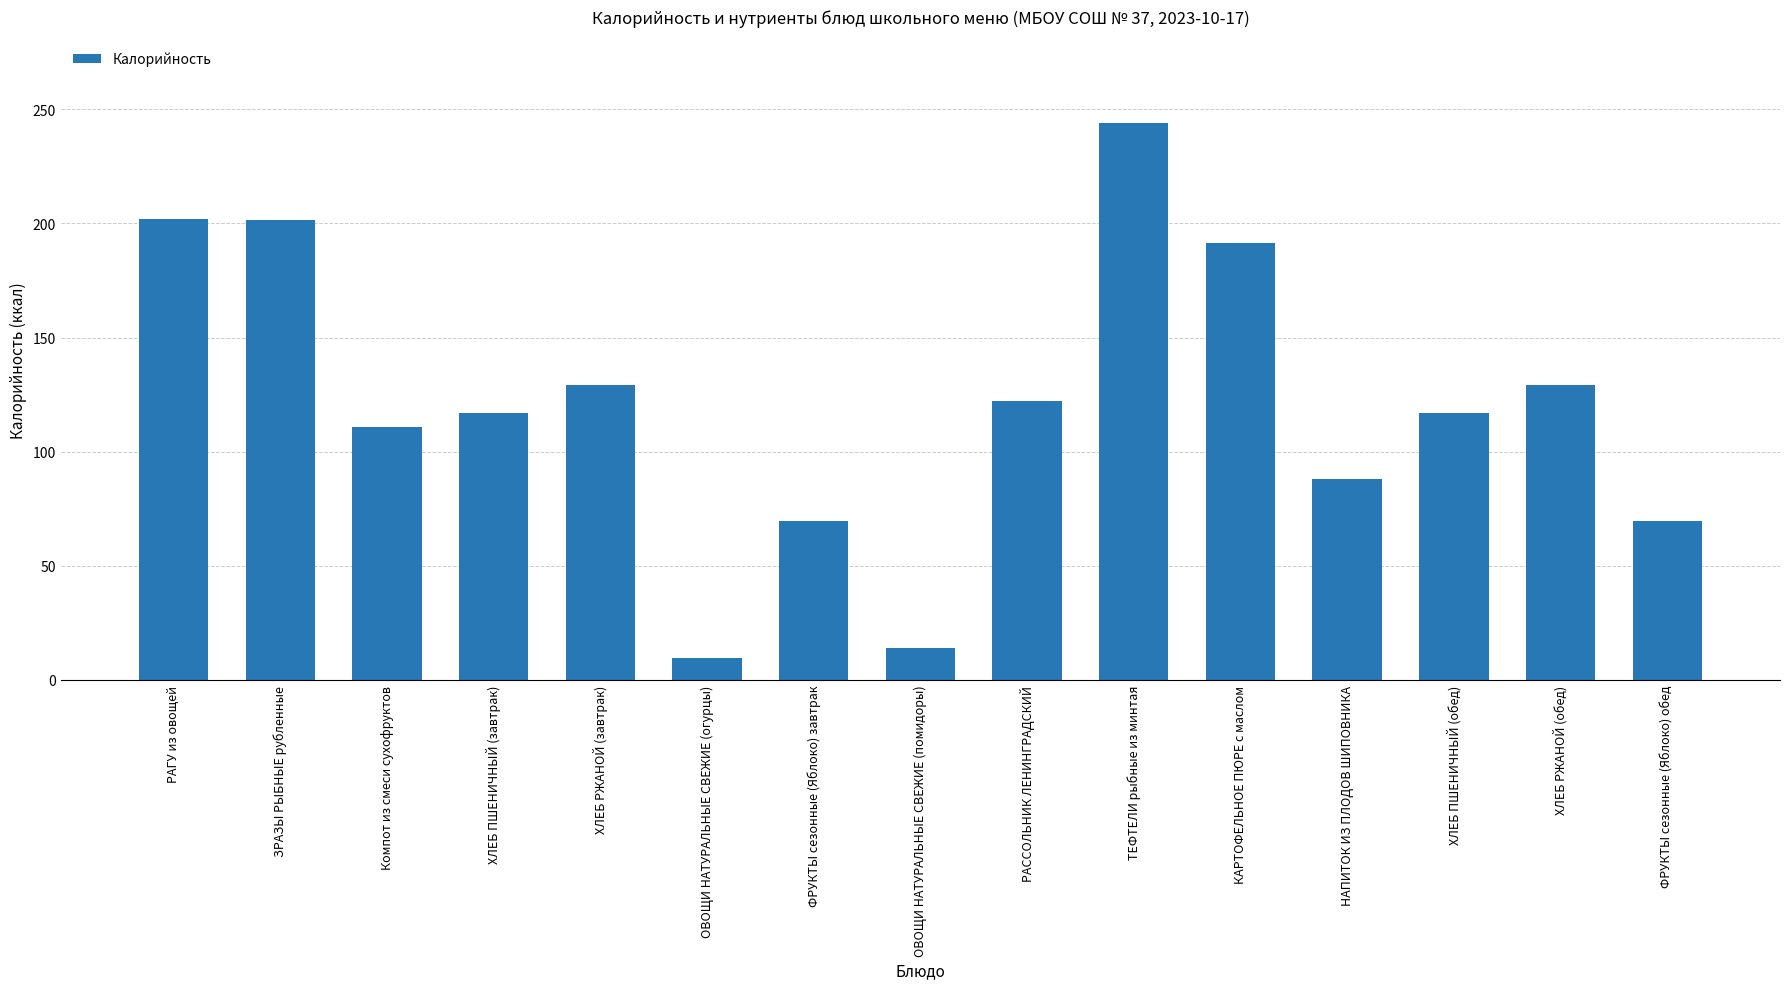

Read the value at ХЛЕБ ПШЕНИЧНЫЙ (завтрак).

116.9